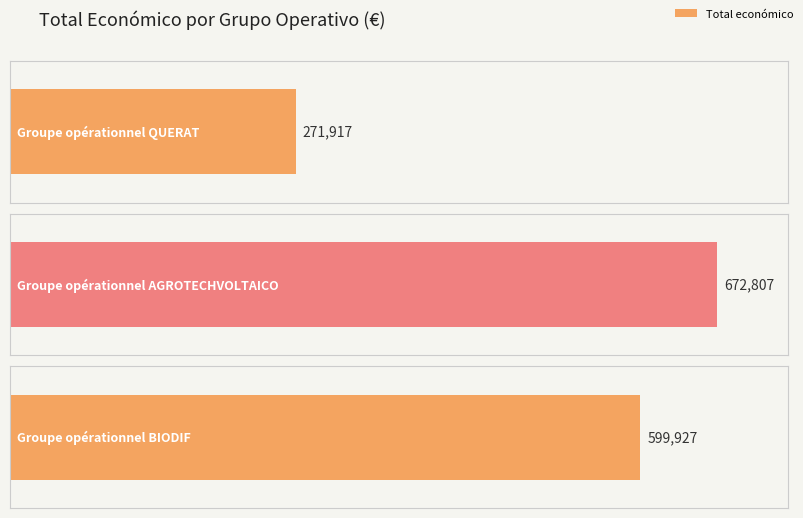

How many distinct data groups are displayed?

1